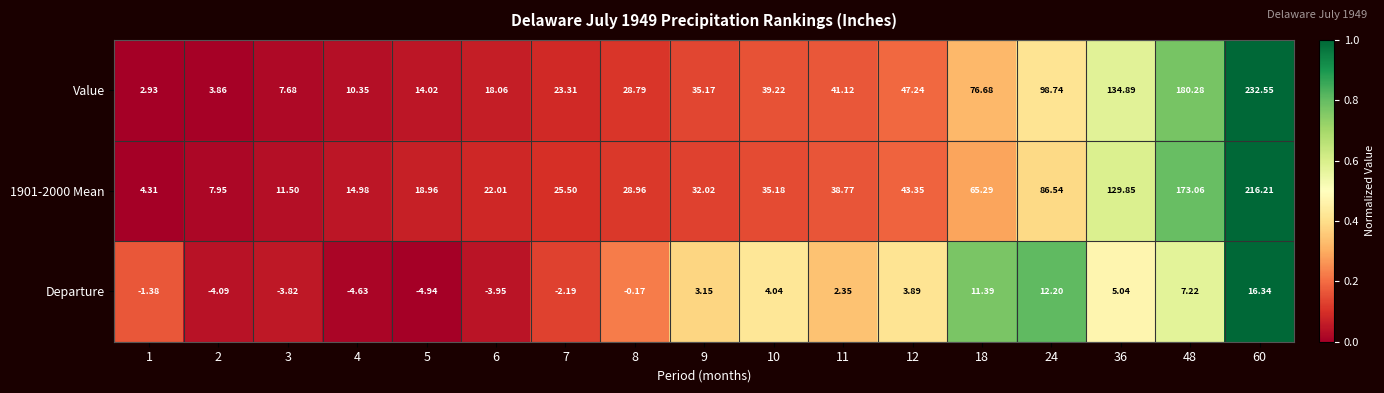

Which series changed the most between 9 and 18?

Value